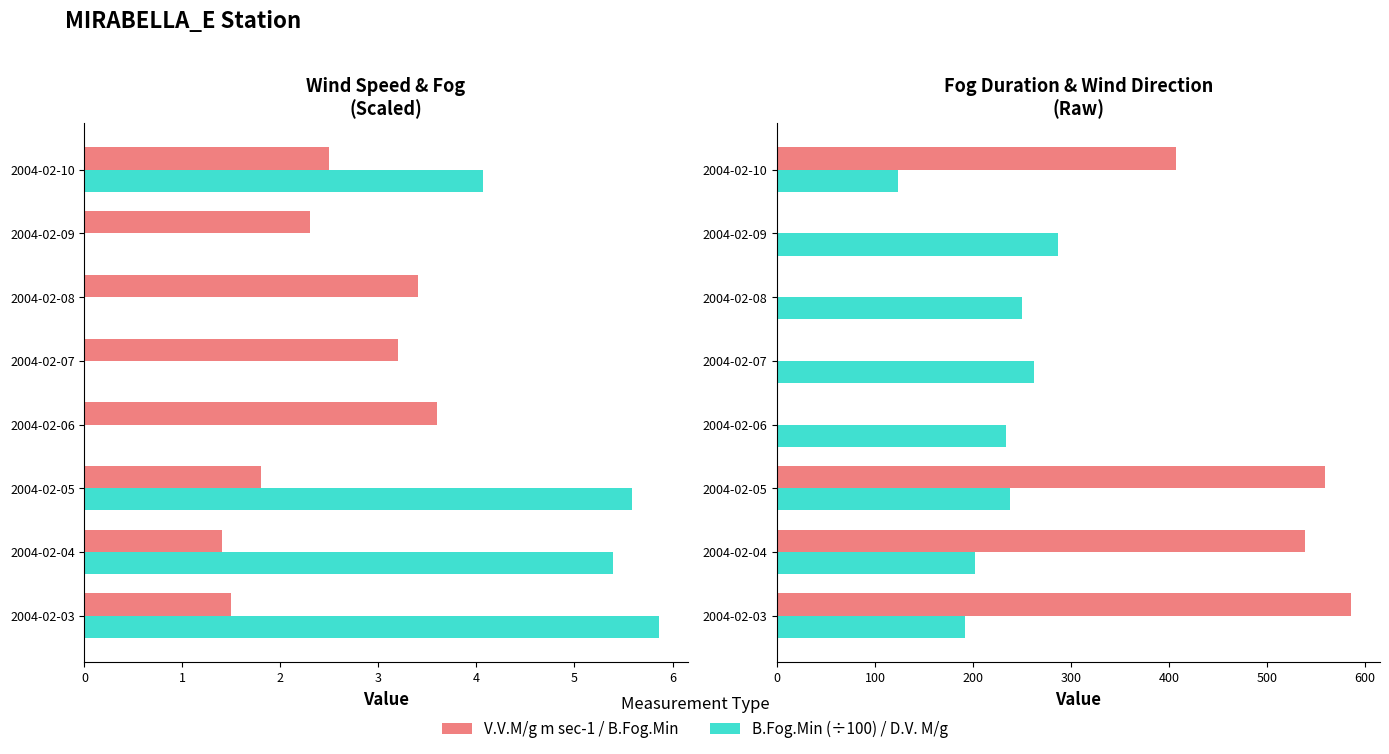

The D.V. M/g series shows 192.0 at 2004-02-03. True or false?

True